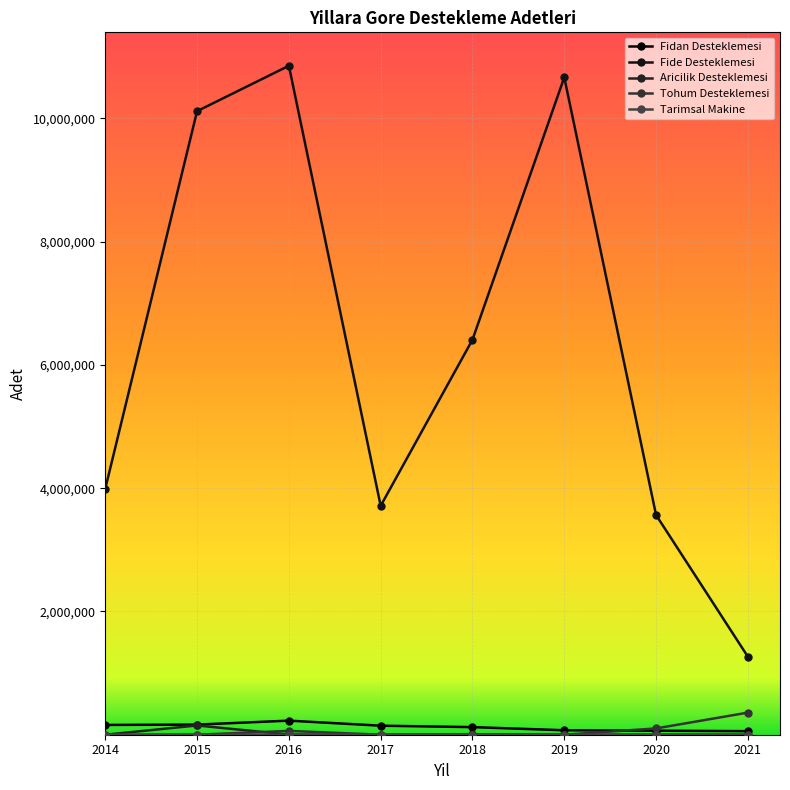

How many data points does each series have?

8